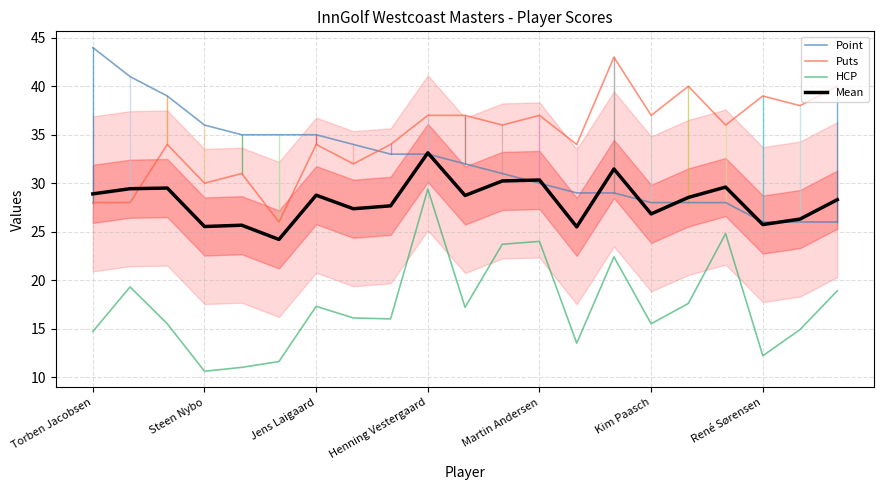

What is the approximate value of Mean at Martin Andersen?

30.3